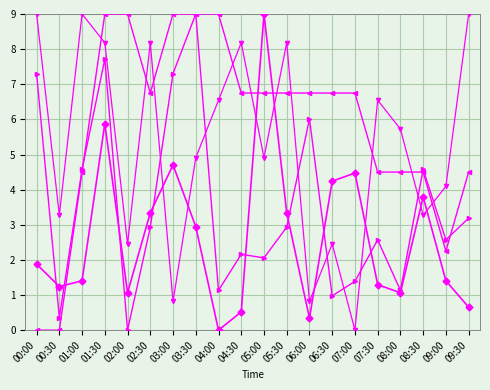

At which category is the sum across all series the highest?

01:30